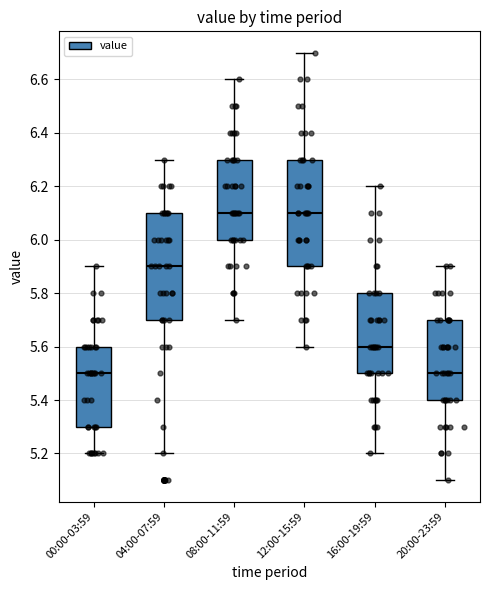

Reading left to right, transcribe this box plot: for each box, give where its median line is, the range the box spans, and where its two whiskers end, as read against the y-axis. The values are not printed on the chart, so give them approximately, as read against the axis.

00:00-03:59: median 5.5, box 5.3 to 5.6, whiskers 5.2 to 5.9
04:00-07:59: median 5.9, box 5.7 to 6.1, whiskers 5.2 to 6.3
08:00-11:59: median 6.1, box 6.0 to 6.3, whiskers 5.7 to 6.6
12:00-15:59: median 6.1, box 5.9 to 6.3, whiskers 5.6 to 6.7
16:00-19:59: median 5.6, box 5.5 to 5.8, whiskers 5.2 to 6.2
20:00-23:59: median 5.5, box 5.4 to 5.7, whiskers 5.1 to 5.9